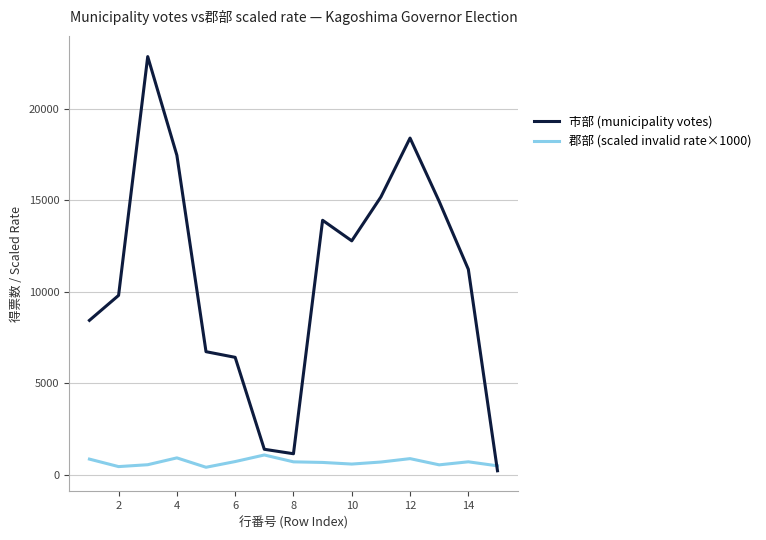

After their last crossing, which series has the higher values: 市部 (municipality votes) or 郡部 (scaled invalid rate×1000)?

郡部 (scaled invalid rate×1000)